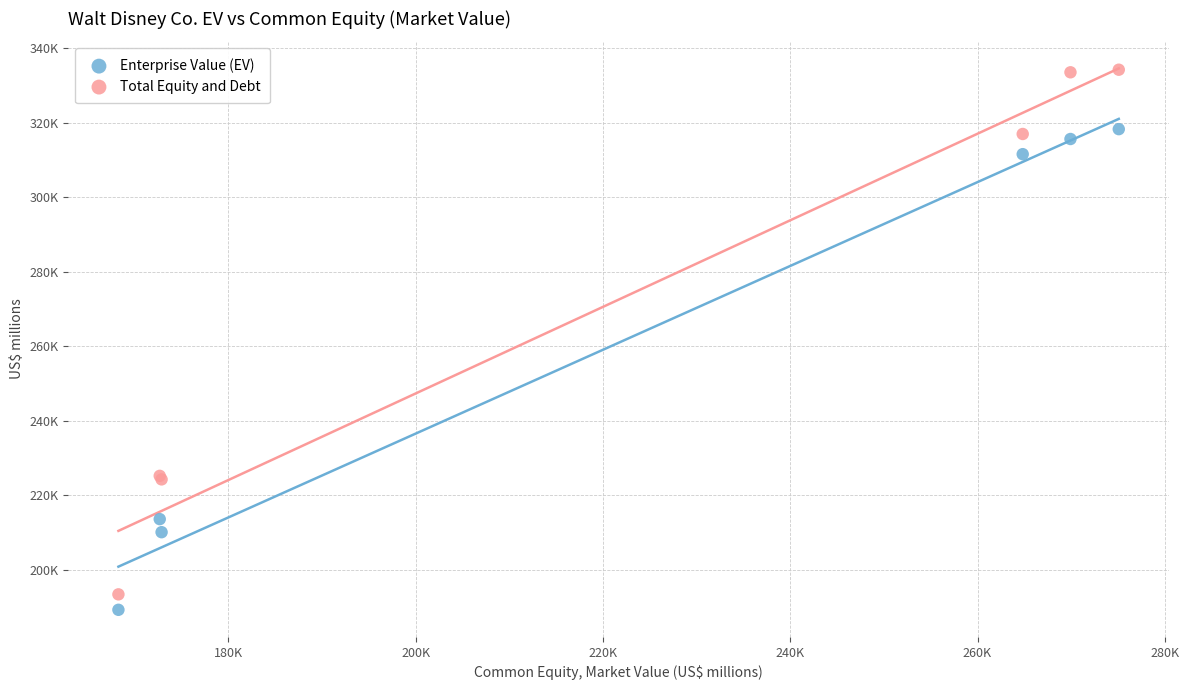

Which series has the widest spread of Y values?

Total Equity and Debt